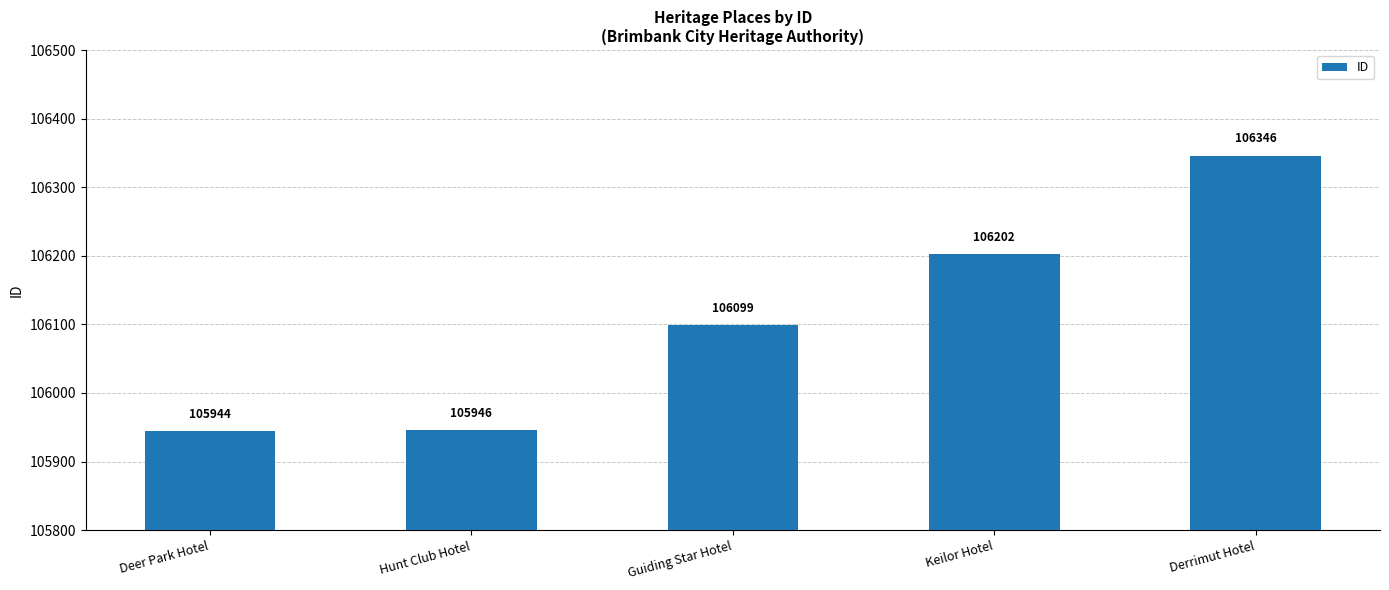

Where is the data nearest to the value 106145?

Guiding Star Hotel